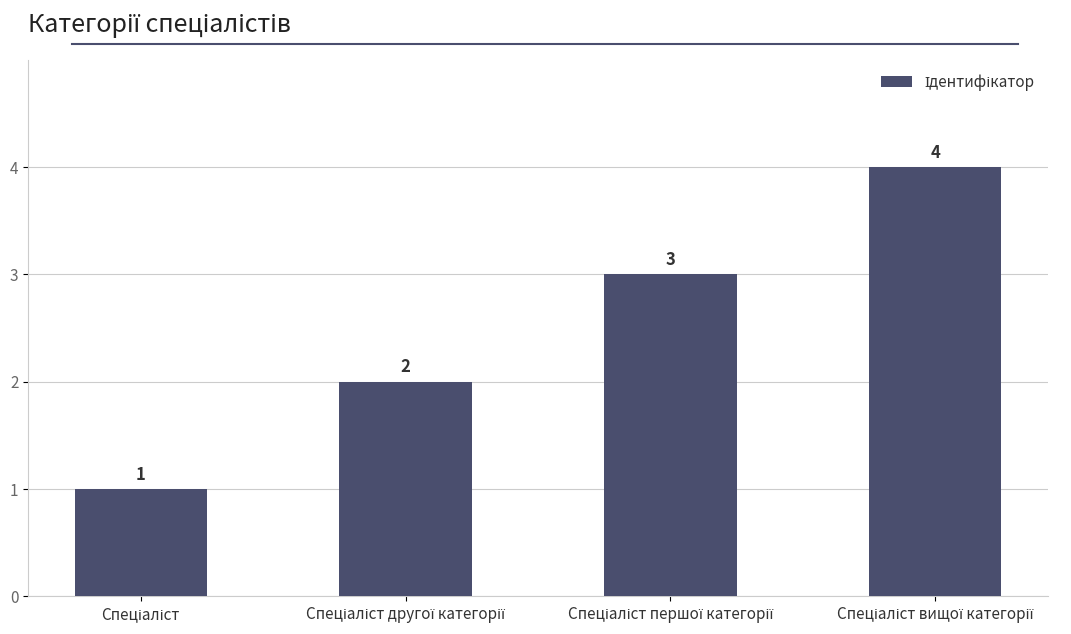

What is the value of the 4th bar from the left?

4